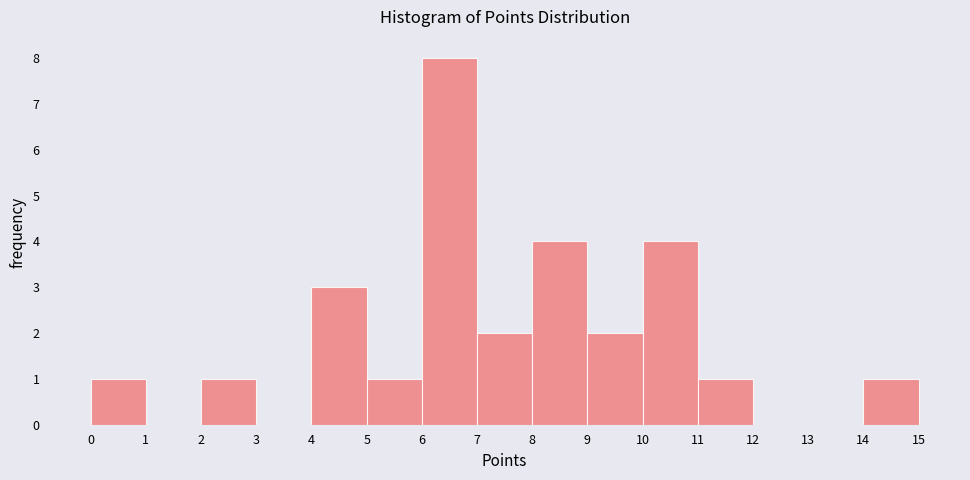

How tall is the bar that spans 9 to 10 on the x-axis? The values are not printed on the chart, so give them approximately, as read against the axis.

2